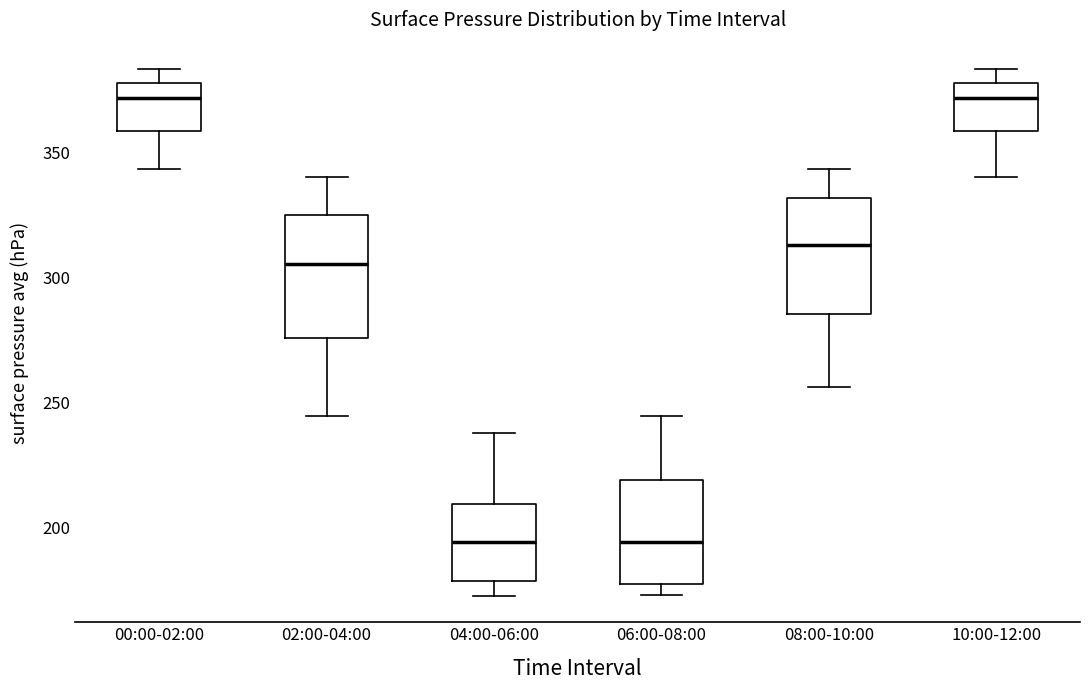

Reading left to right, read every box against the y-axis: the position of its median line, the range the box covers, and the ends of its whiskers. The values are not printed on the chart, so give them approximately, as read against the axis.

00:00-02:00: median 370, box 360 to 380, whiskers 345 to 385
02:00-04:00: median 305, box 275 to 325, whiskers 245 to 340
04:00-06:00: median 195, box 180 to 210, whiskers 175 to 240
06:00-08:00: median 195, box 175 to 220, whiskers 175 (just below the box's lower edge) to 245
08:00-10:00: median 315, box 285 to 330, whiskers 255 to 345
10:00-12:00: median 370, box 360 to 380, whiskers 340 to 385